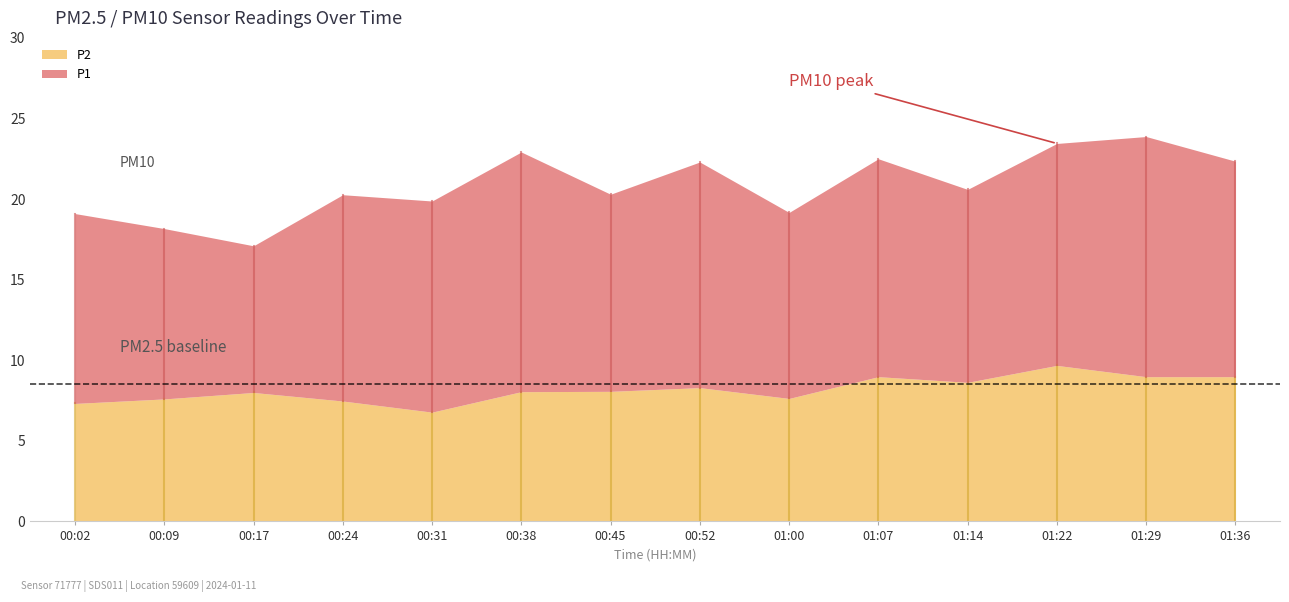

True or false: P2 and P1 cross at least once.

False